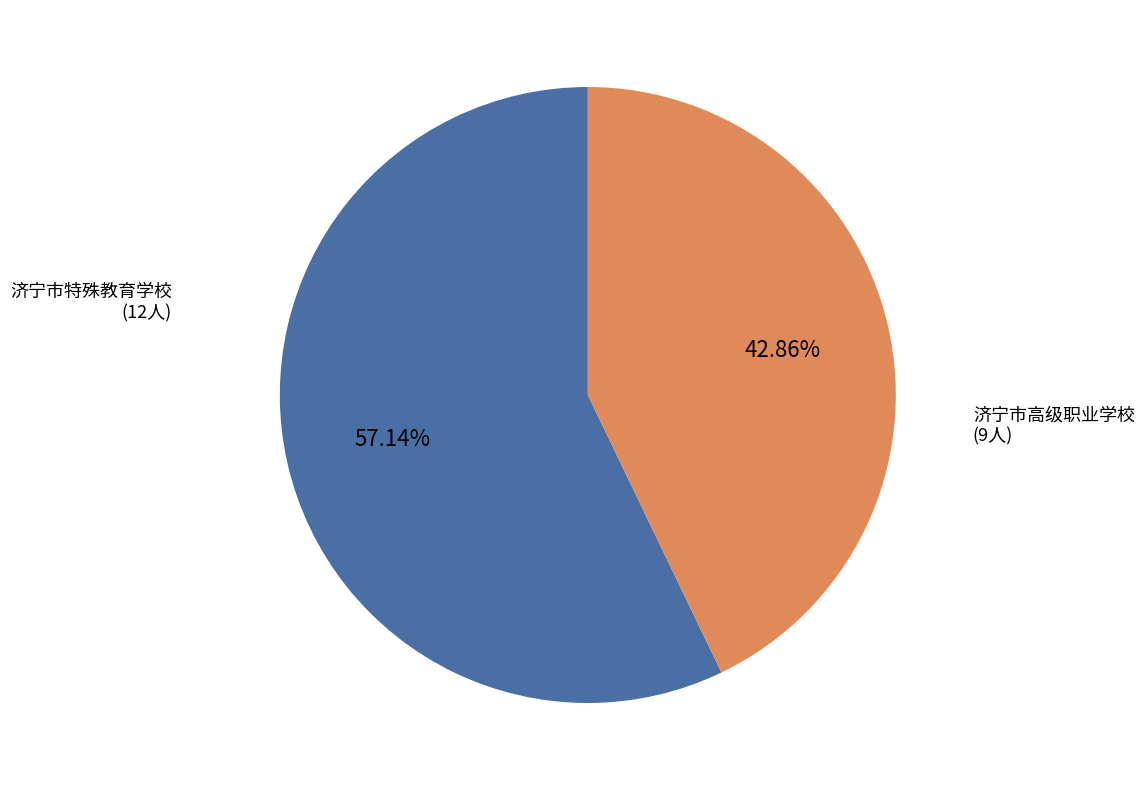

To the nearest percent, what is the average slice percentage?

50%